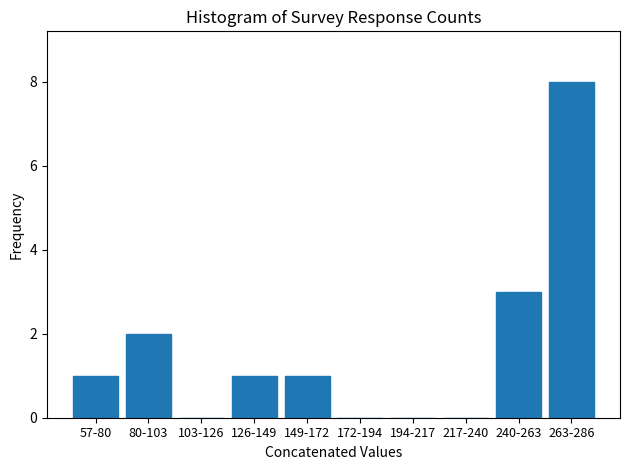

Reading right to left, transcribe all the data shown in this chart.

263-286=8	240-263=3	217-240=0	194-217=0	172-194=0	149-172=1	126-149=1	103-126=0	80-103=2	57-80=1